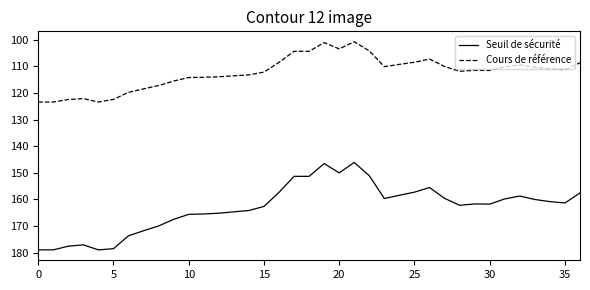

What is the maximum value shown in the chart?

178.9